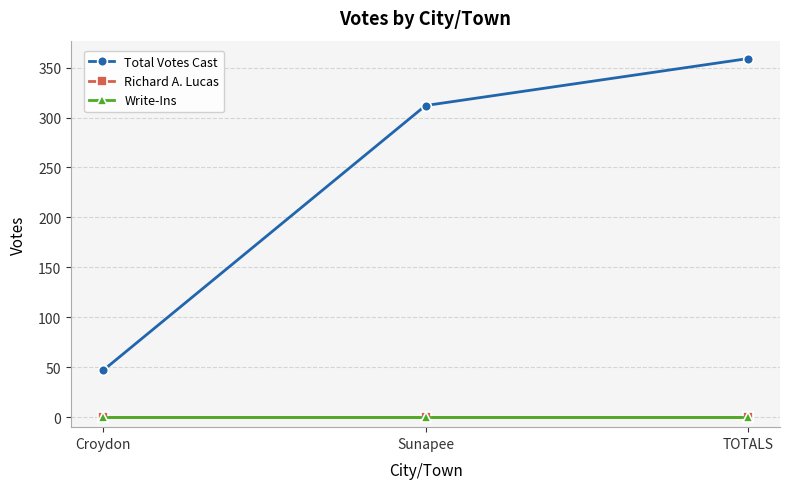

Is this an area chart (filled region under the line)?

No